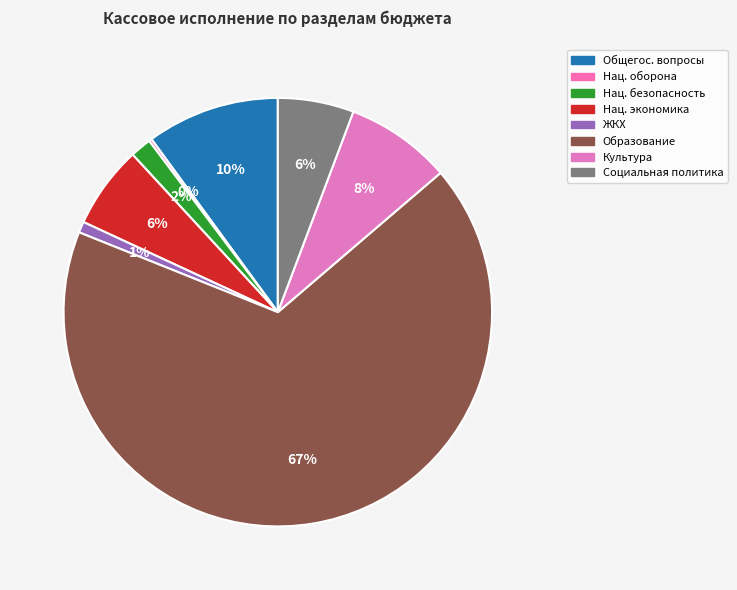

What is the largest slice in the pie chart?

Образование